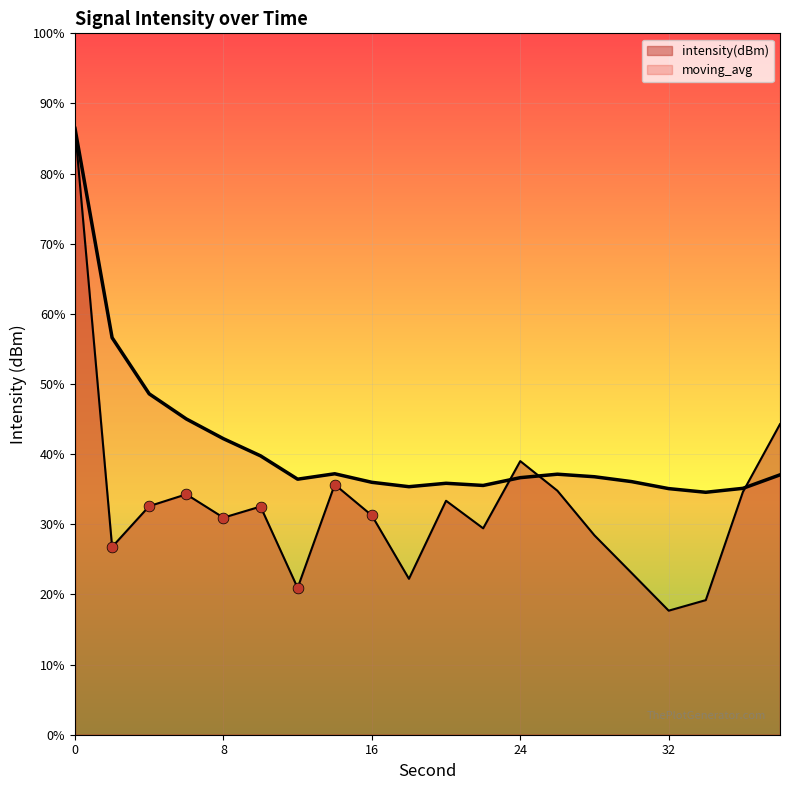

Which series contains the highest Y value?

intensity(dBm)